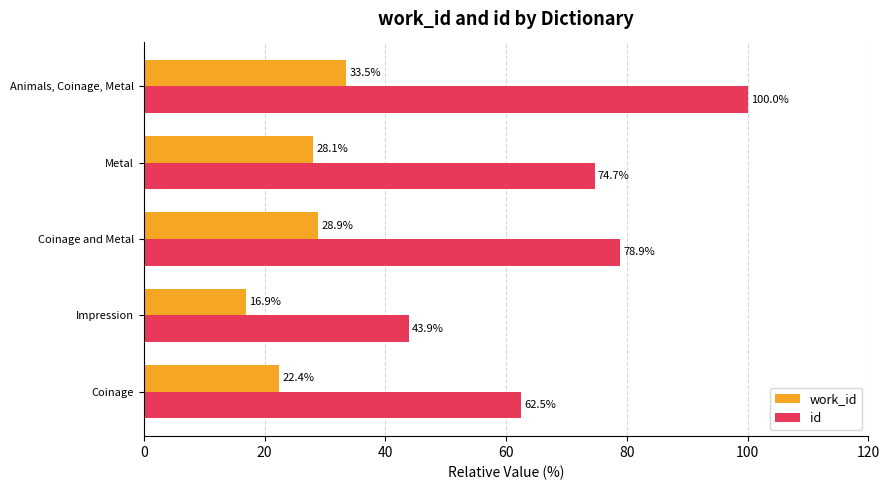

How many values in the work_id series exceed 28?

3